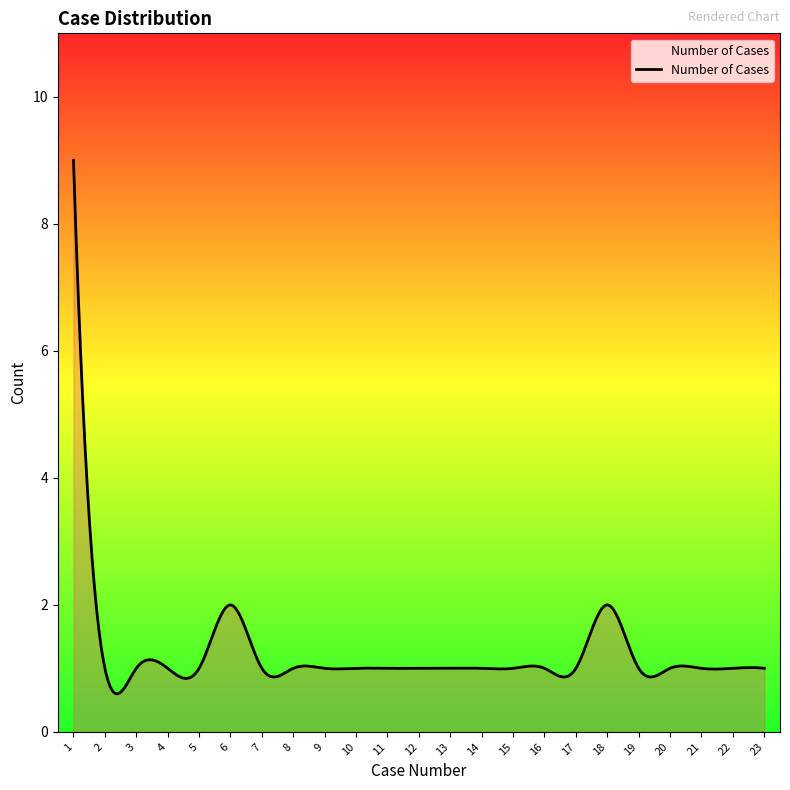

What is the difference between the maximum and minimum values?

8.4